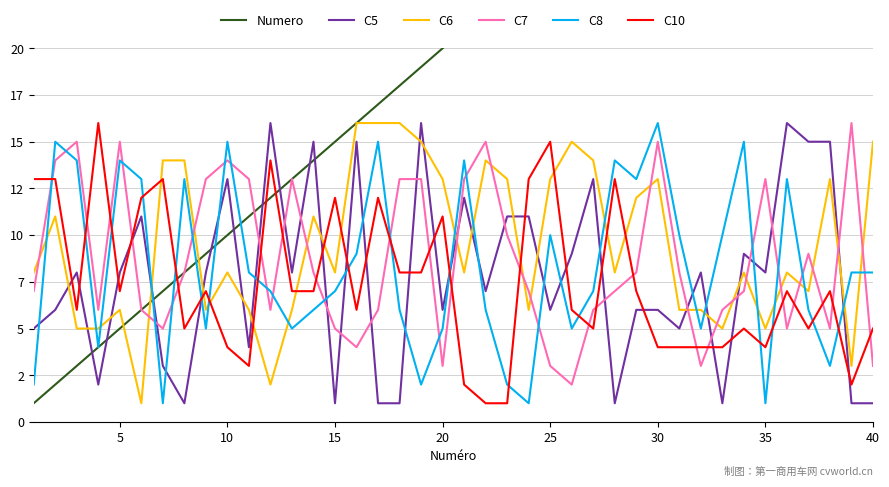

Which series ends up on top after the final intersection of Numero and C10?

Numero